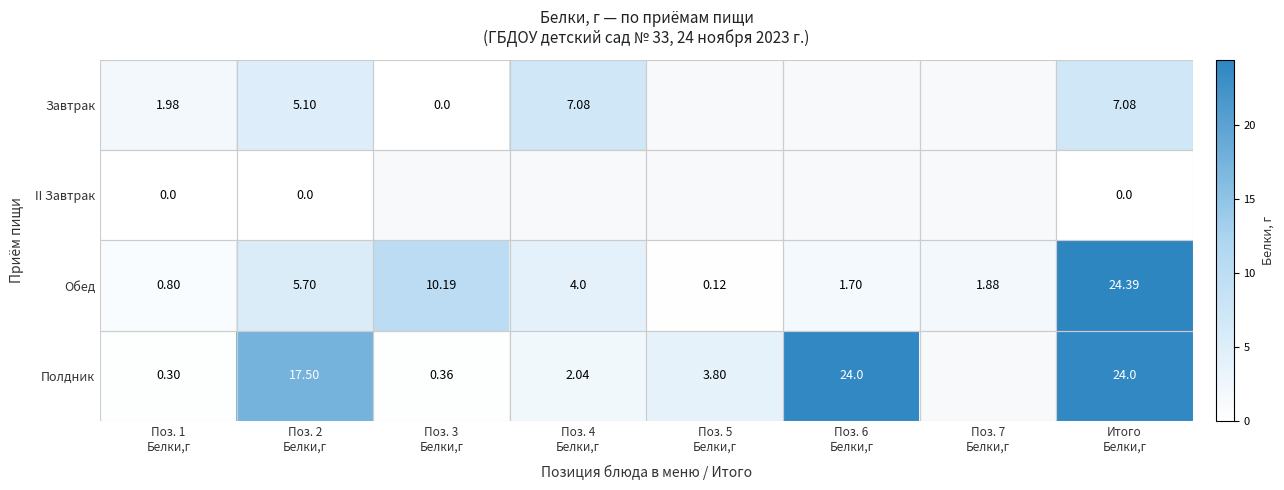

At which category is the sum across all series the highest?

Итого
Белки,г